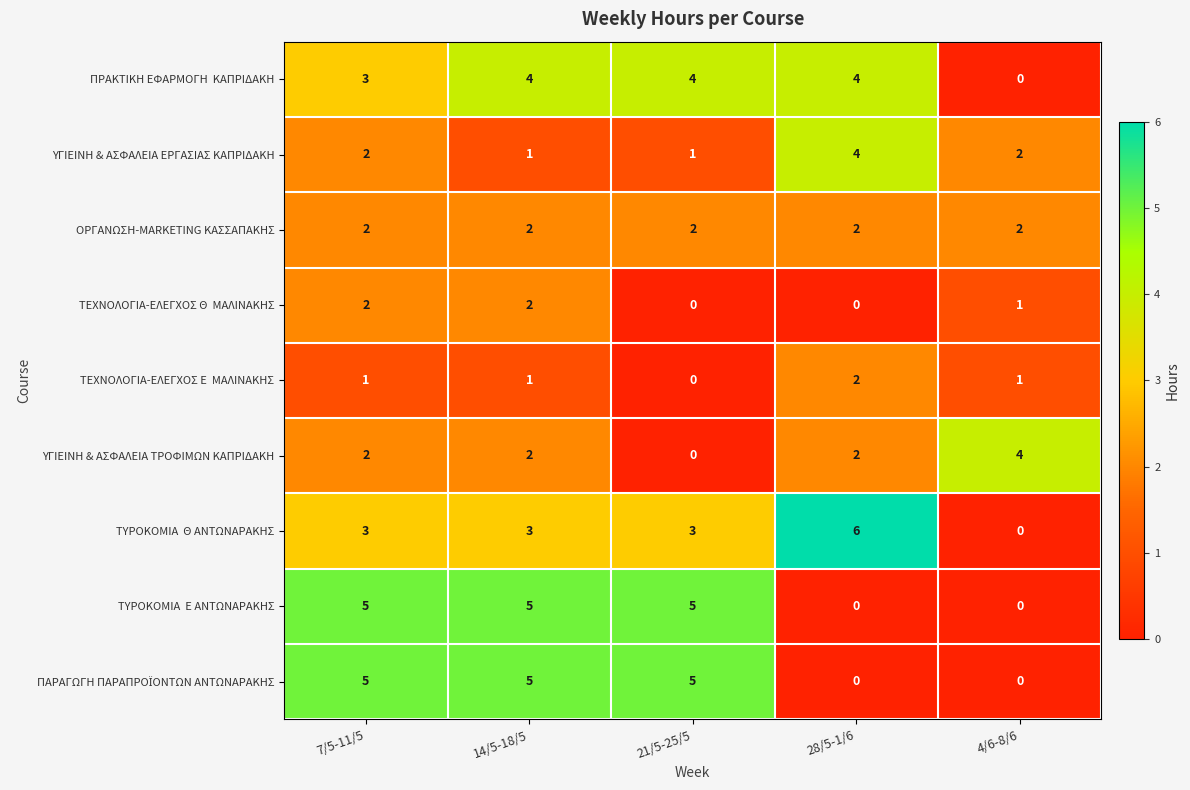

At which label does ΥΓΙΕΙΝΗ & ΑΣΦΑΛΕΙΑ ΤΡΟΦΙΜΩΝ ΚΑΠΡΙΔΑΚΗ reach its peak?

4/6-8/6